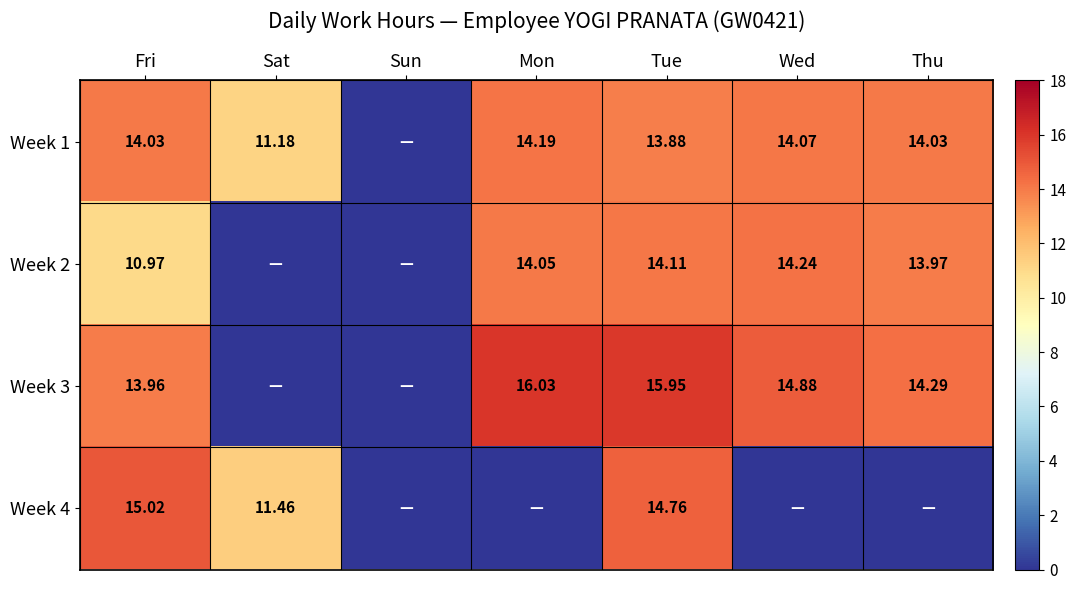

Where does the Week 2 series first go above 13?

Mon